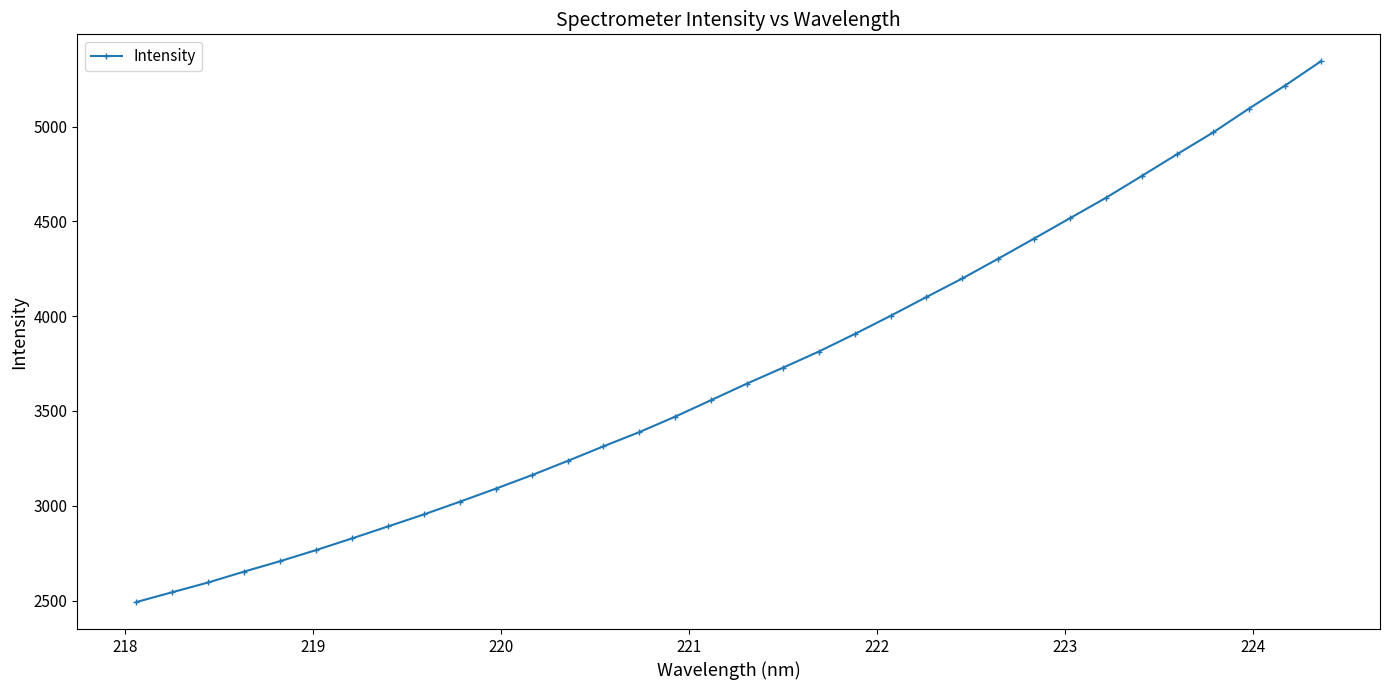

What is the difference between the second highest and second lowest values?

2672.4